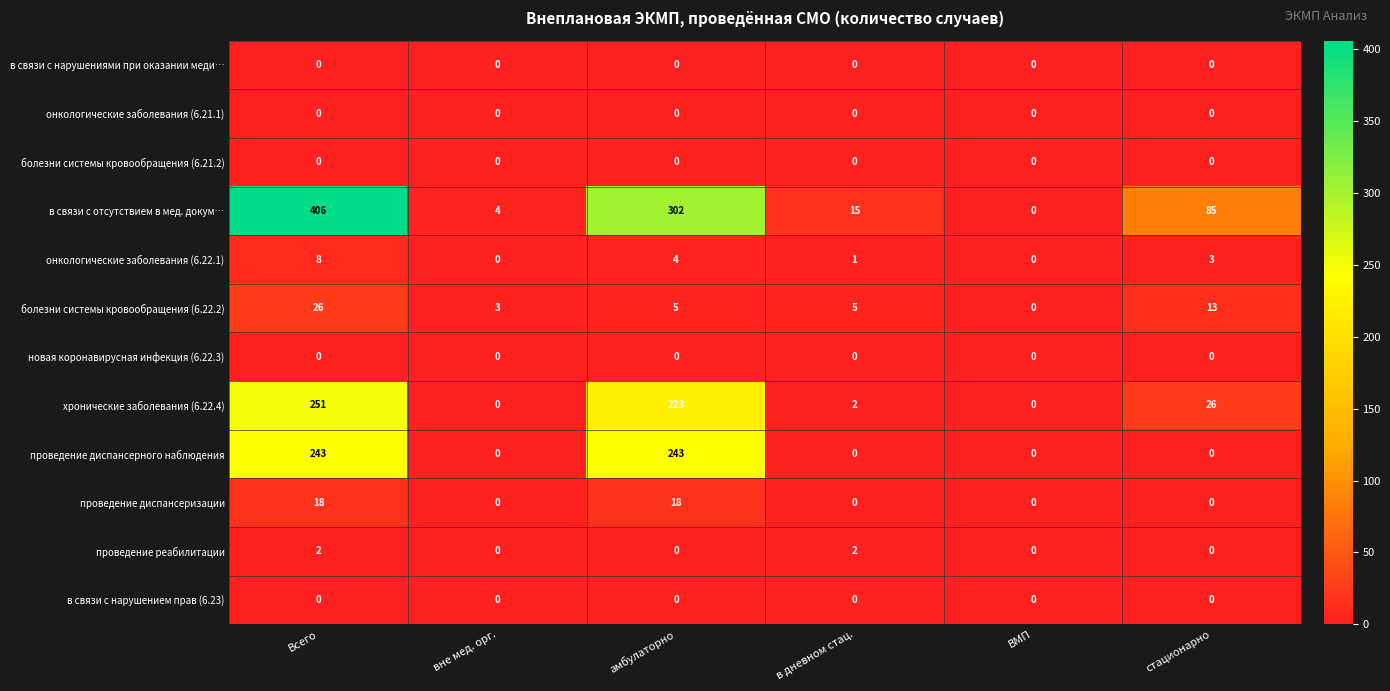

True or false: проведение реабилитации has a value of 1 at ВМП.

False